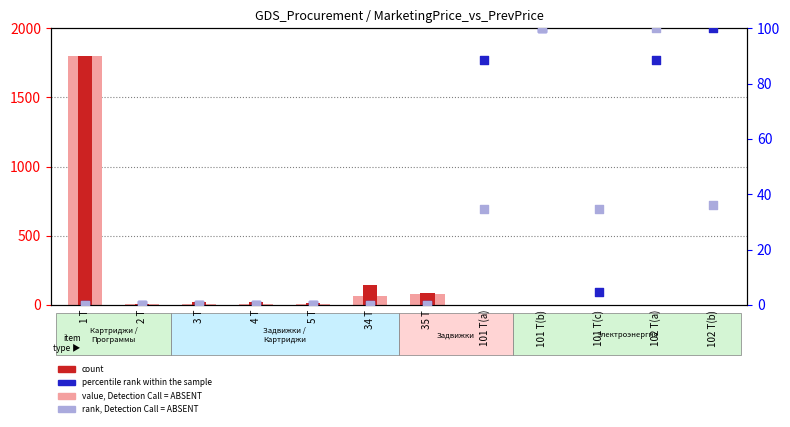

Which series contains the lowest Y value?

percentile rank within the sample